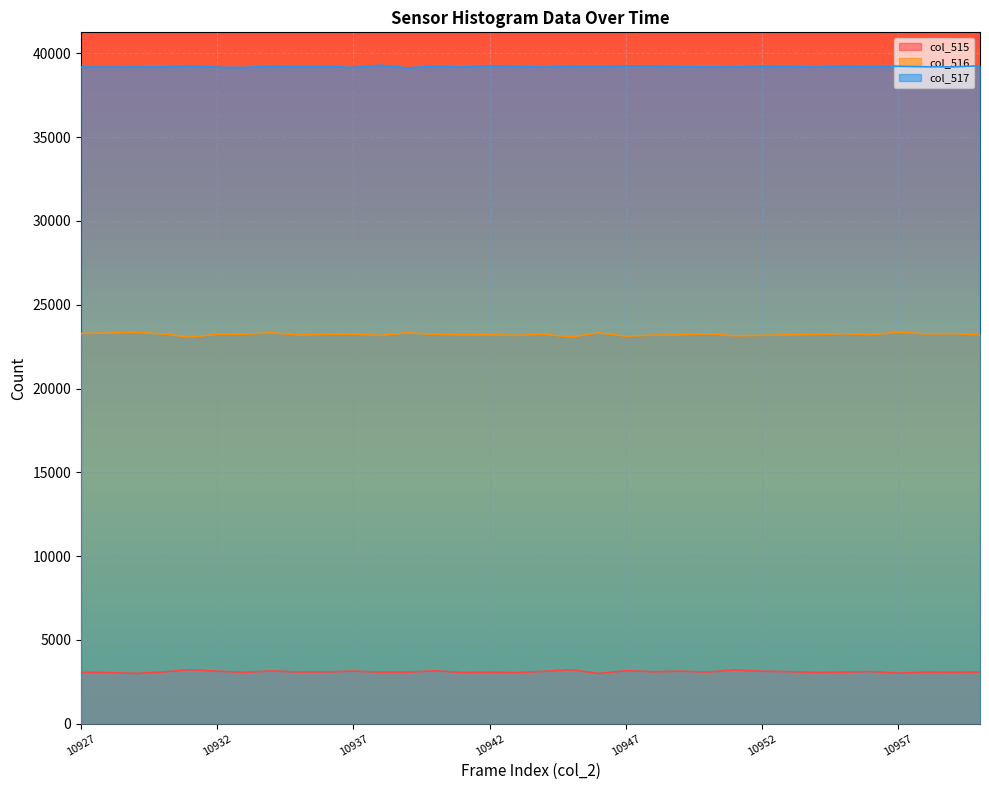

What is the difference between the col_517 values at 10930 and 10929?

7